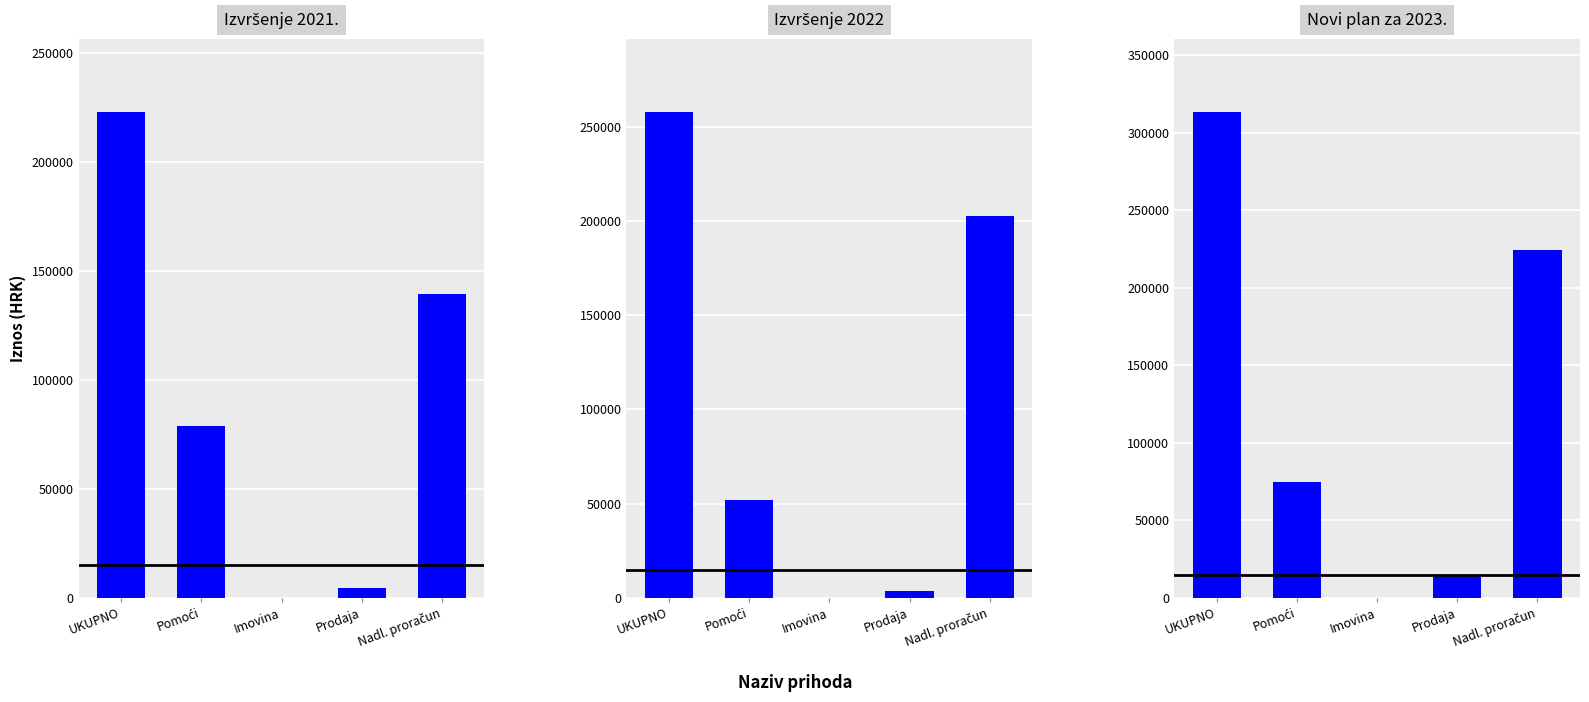

The value of Izvršenje 2021. at Pomoći is 29200.4. True or false?

False